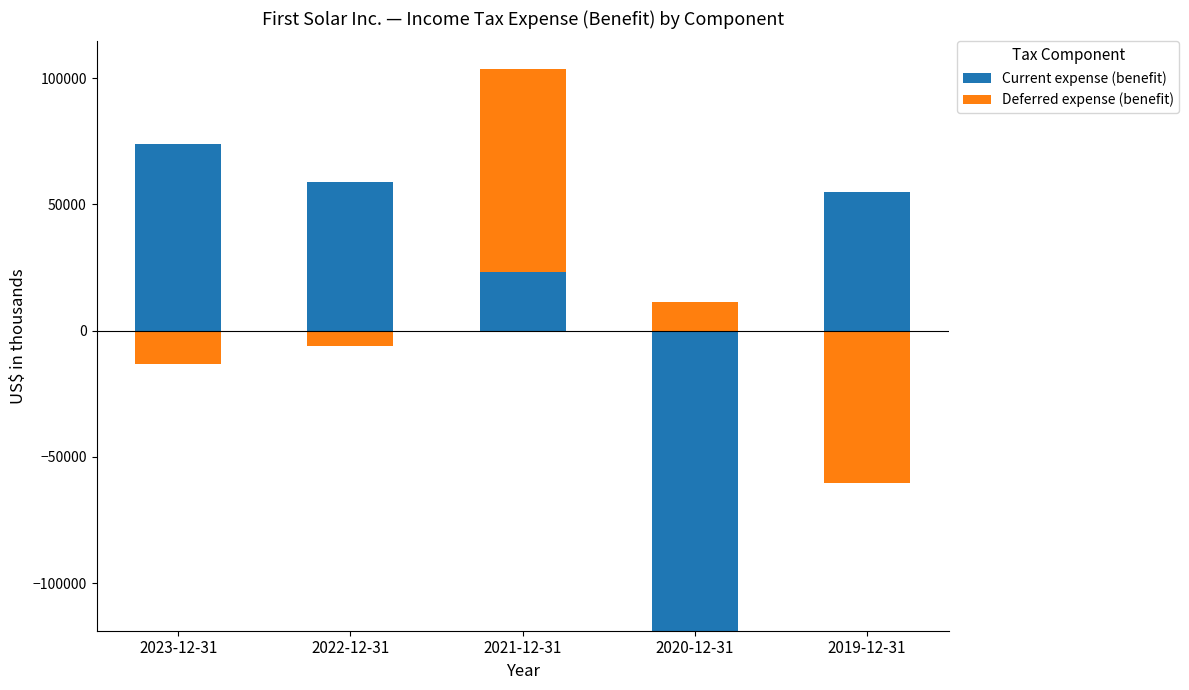

How many groups of bars are there?

5